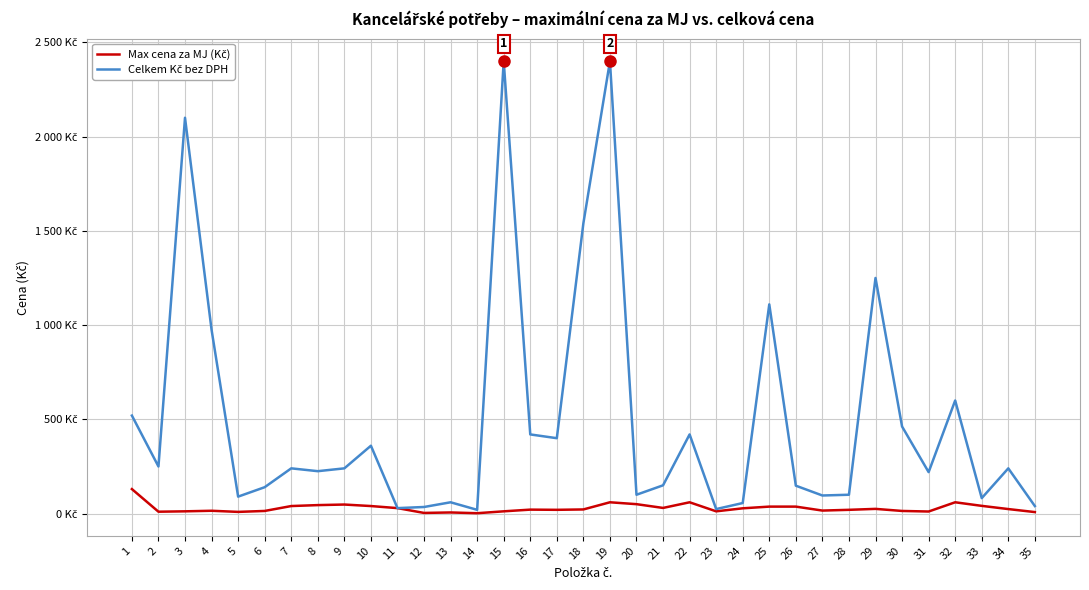

Is this an area chart (filled region under the line)?

No